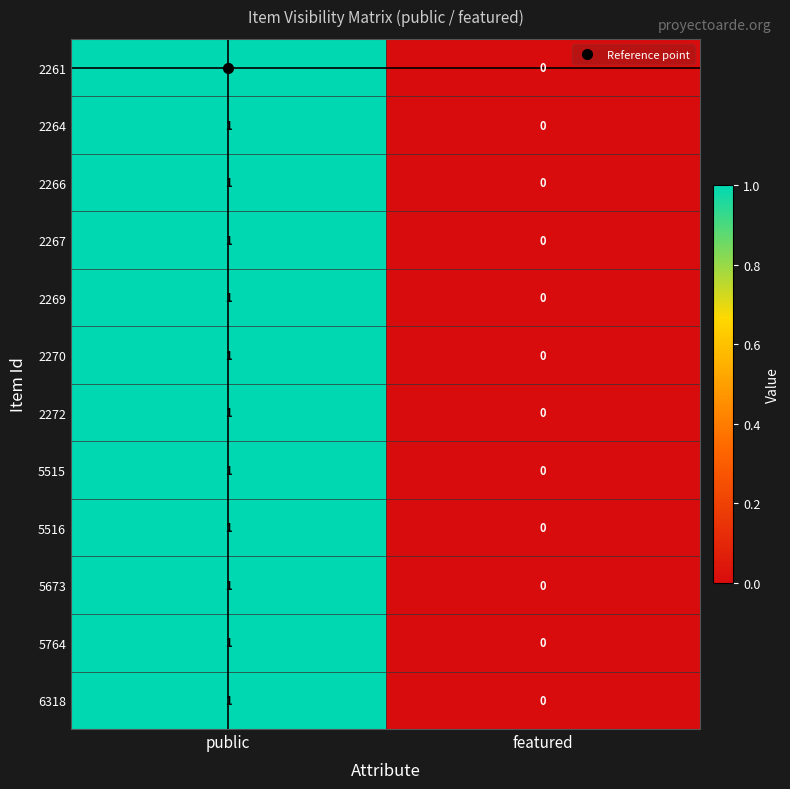

The value of 2270 at public is 1. True or false?

True